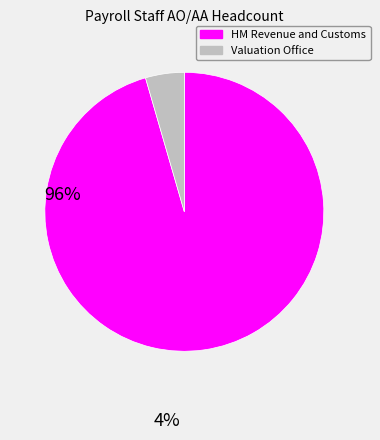

Which has a higher value, Valuation Office or HM Revenue and Customs?

HM Revenue and Customs